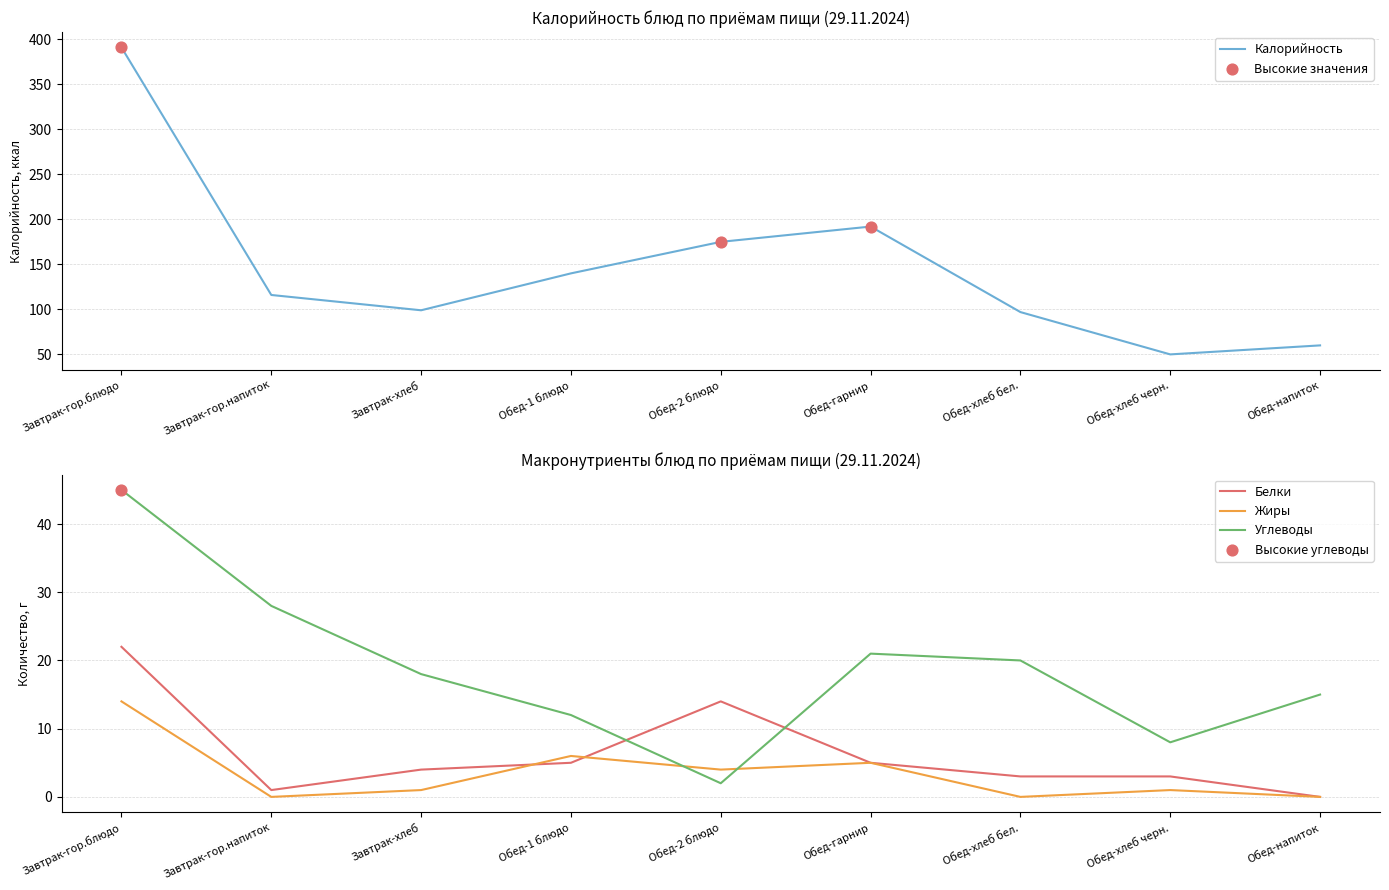

Which series has the largest total across all categories?

Калорийность